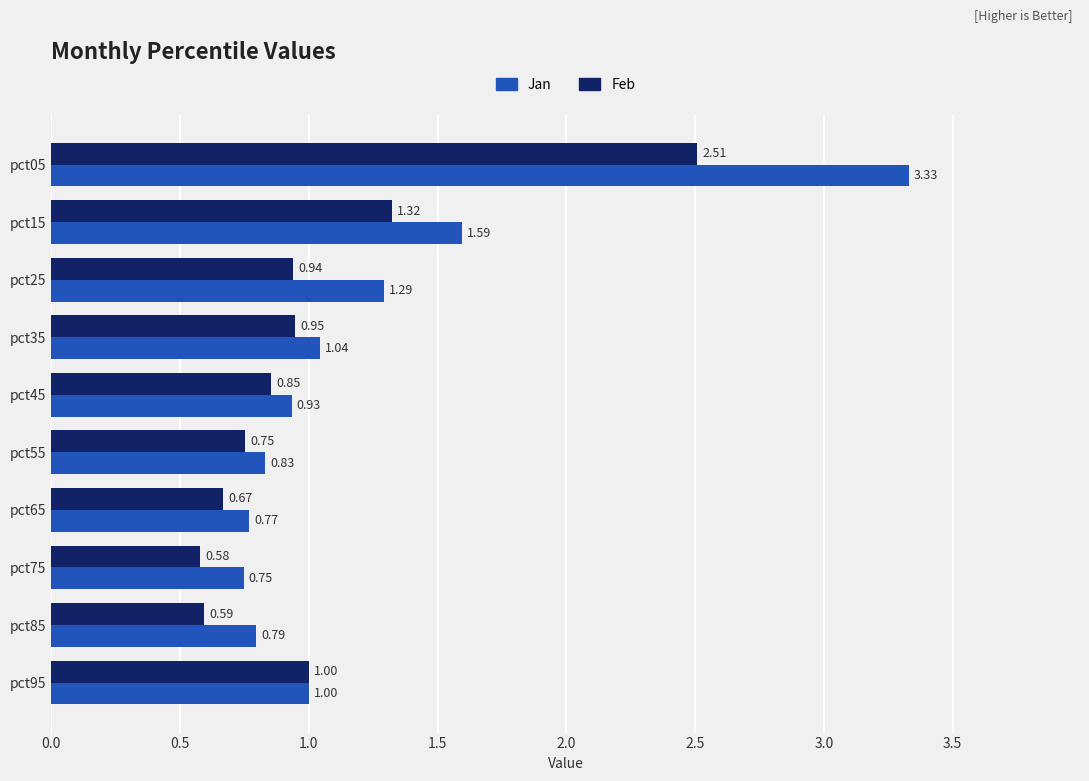

What is the total value across all series at pct35?

2.0